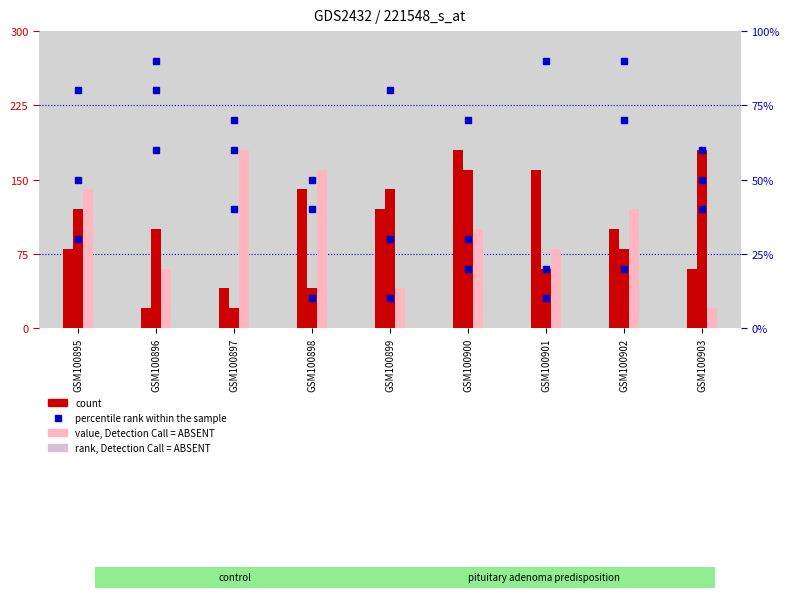

True or false: col_6 has a value of 40 at GSM100897.

True